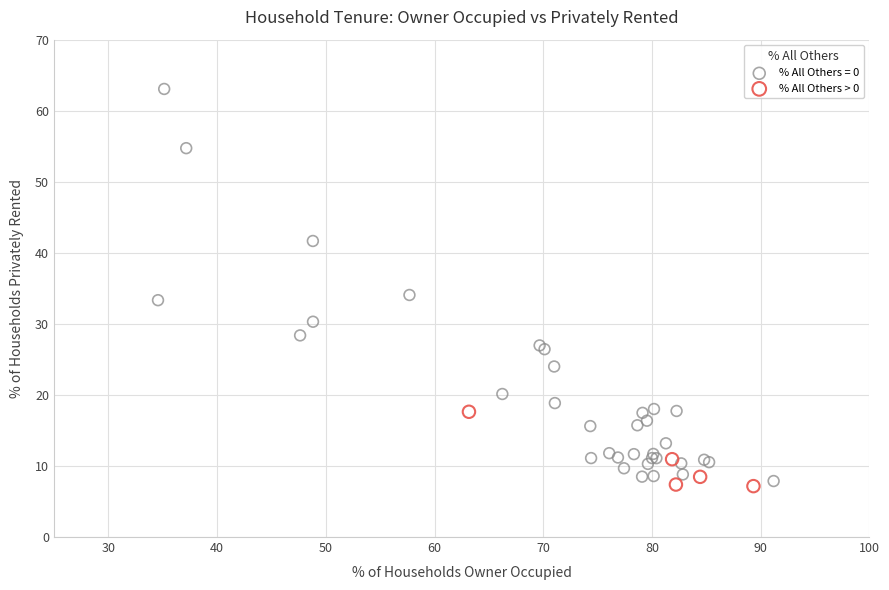

Which series has the widest spread of Y values?

% All Others = 0